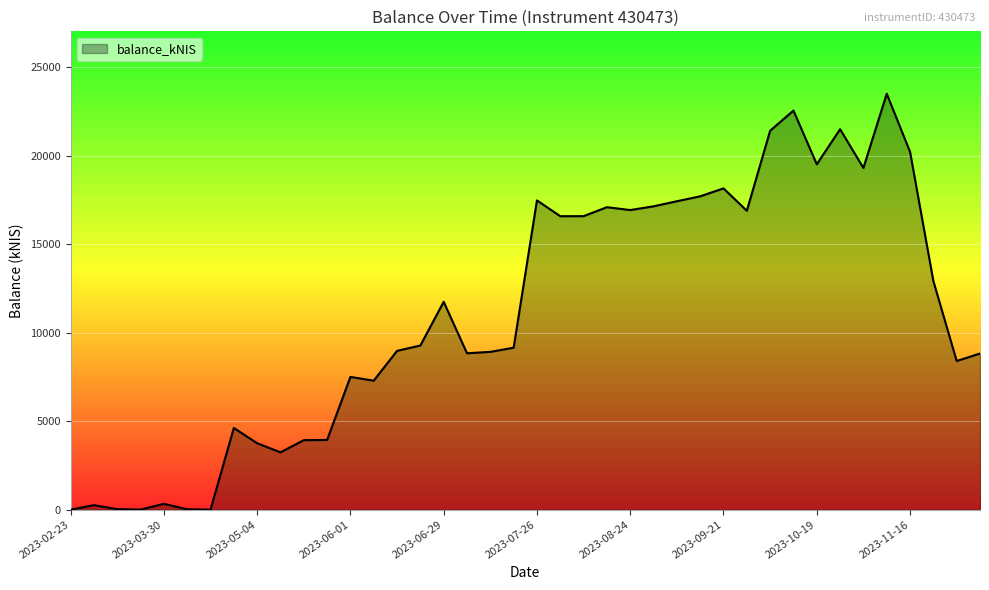

What is the greatest value displayed?

23489.5